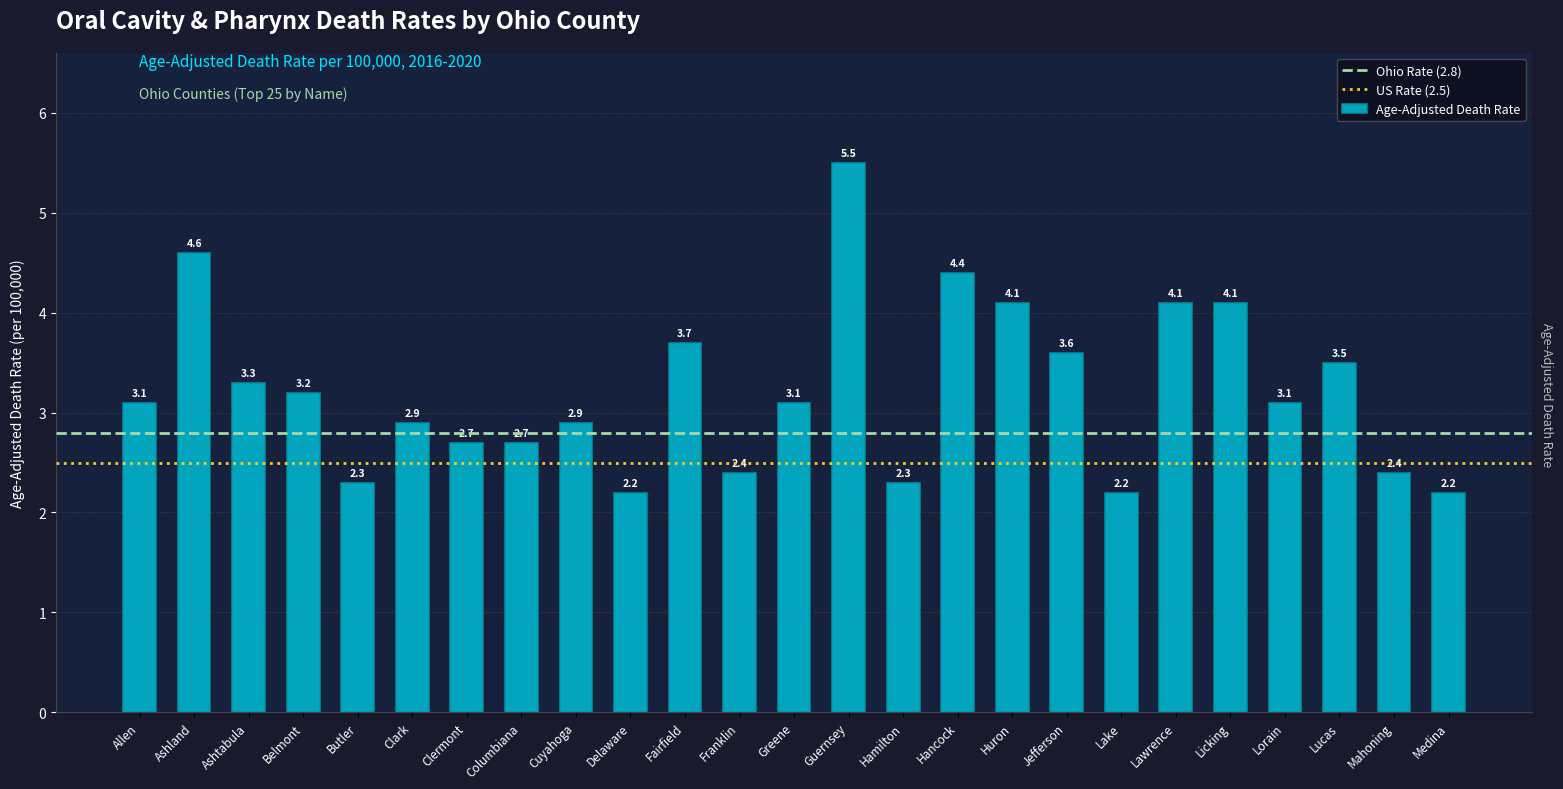

Count the number of data series in this chart.

1